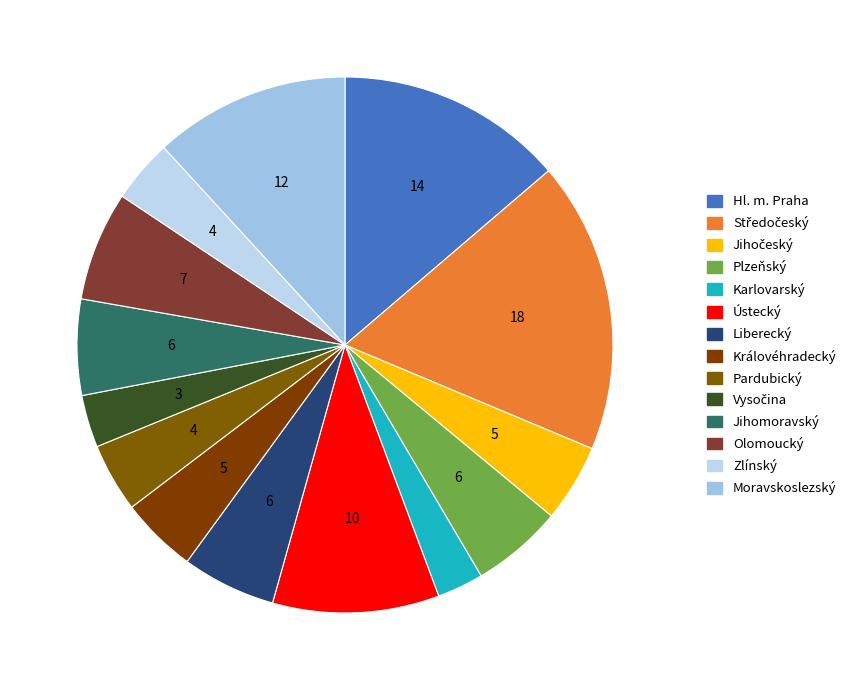

How many slices are in this pie chart?

14